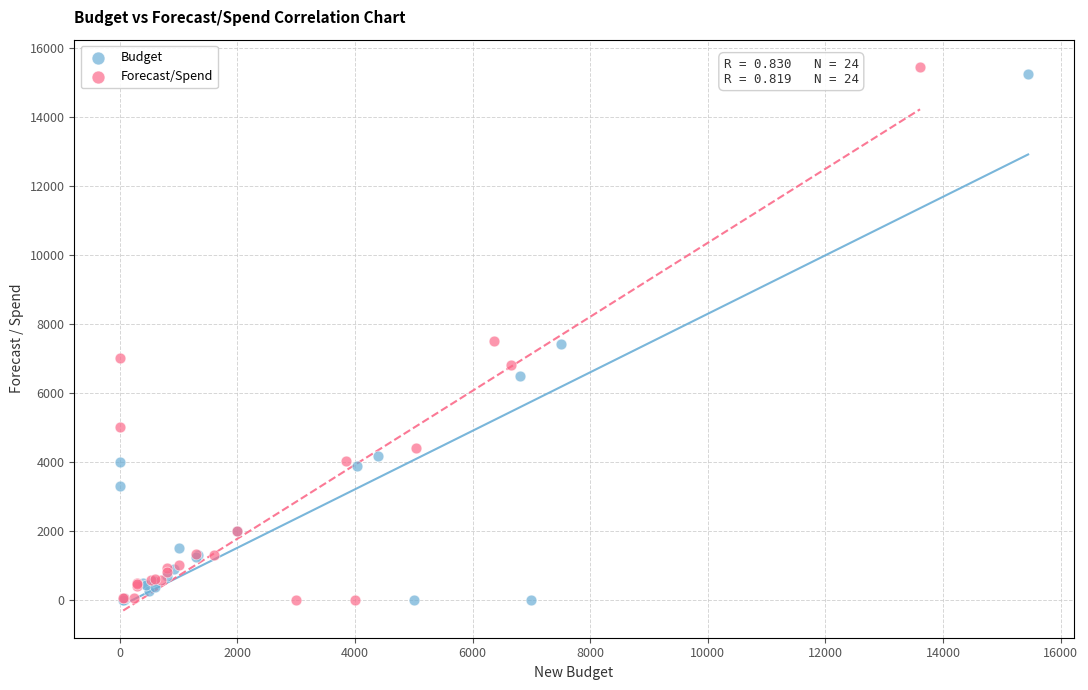

What are all the series names shown in the legend?

Budget, Forecast/Spend